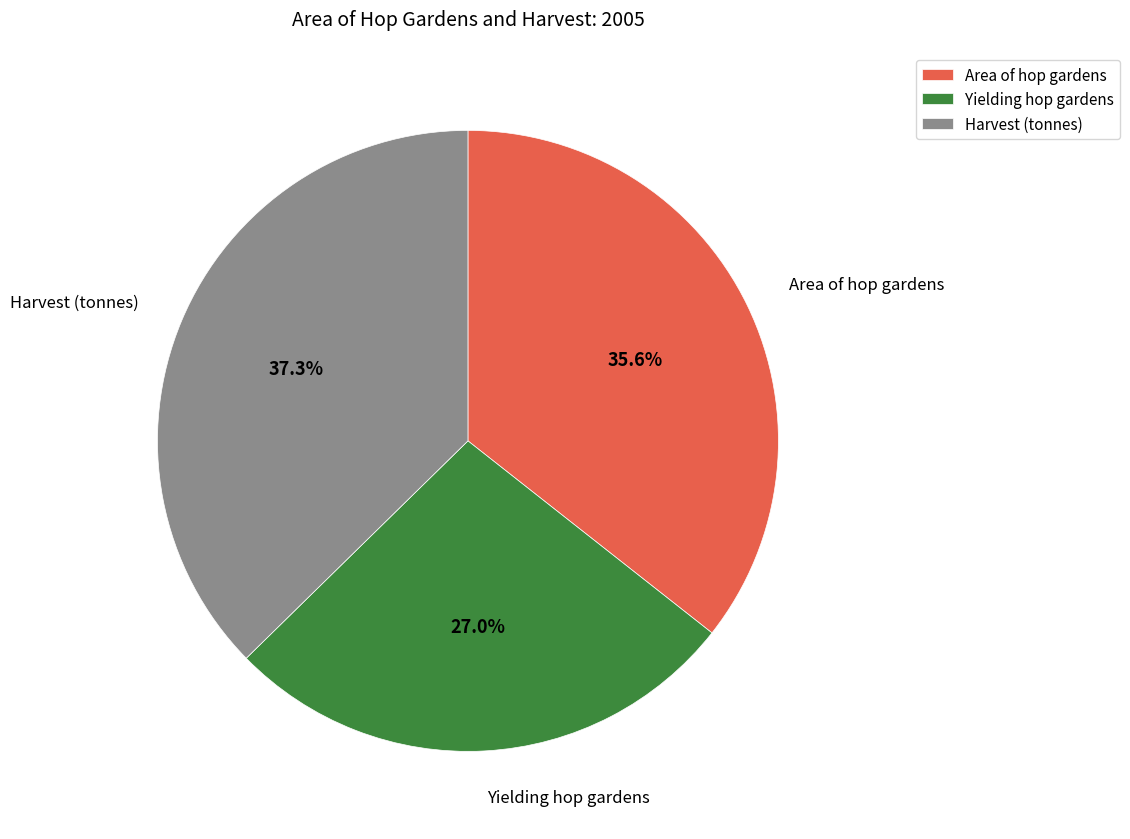

Combined, what portion of the pie is Yielding hop gardens and Harvest (tonnes)?

64.4%